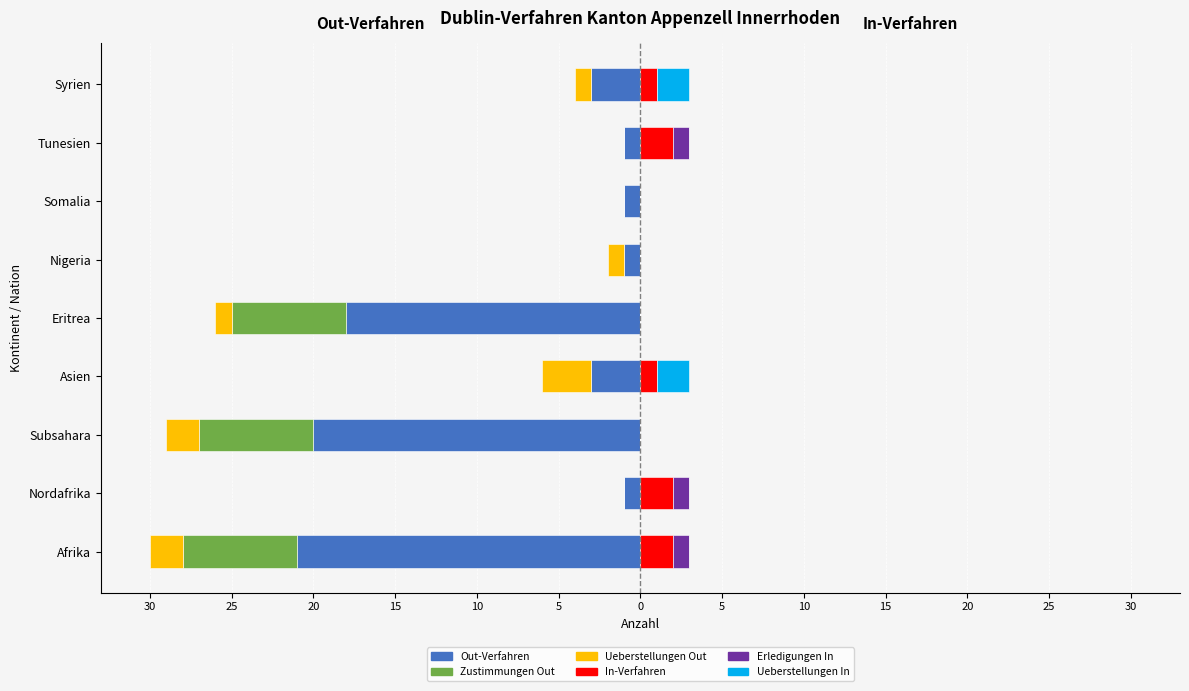

What is the total value across all series at Subsahara?

-29